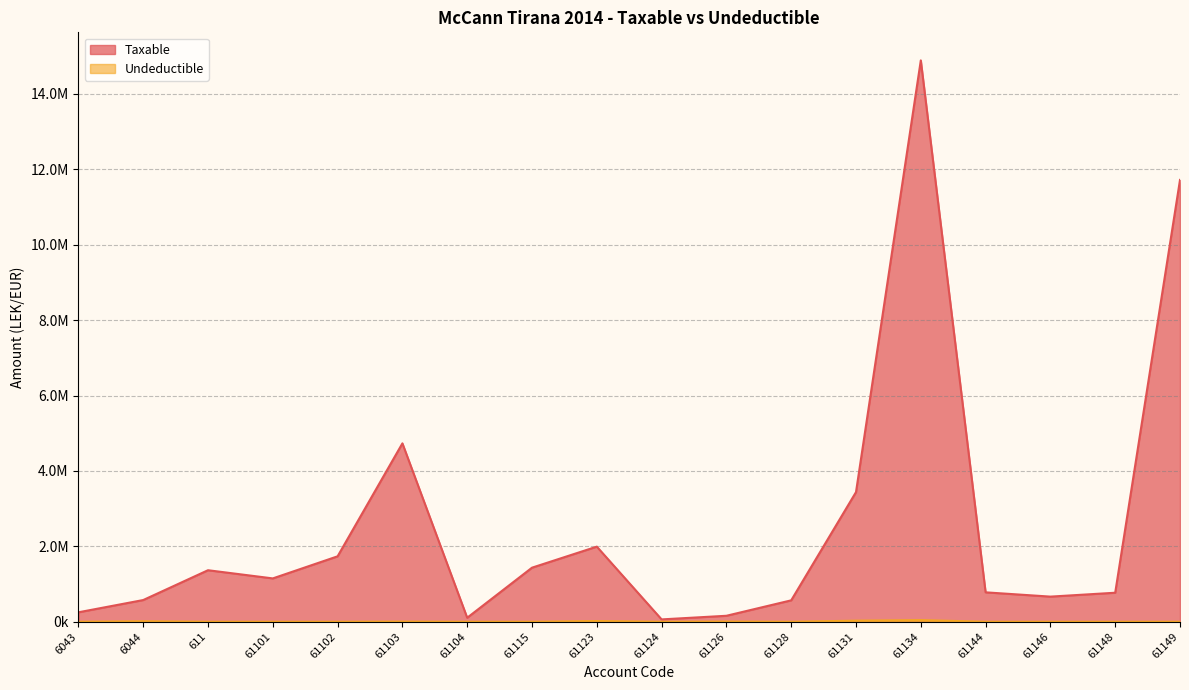

Which category has the lowest value in the Taxable series?

61124